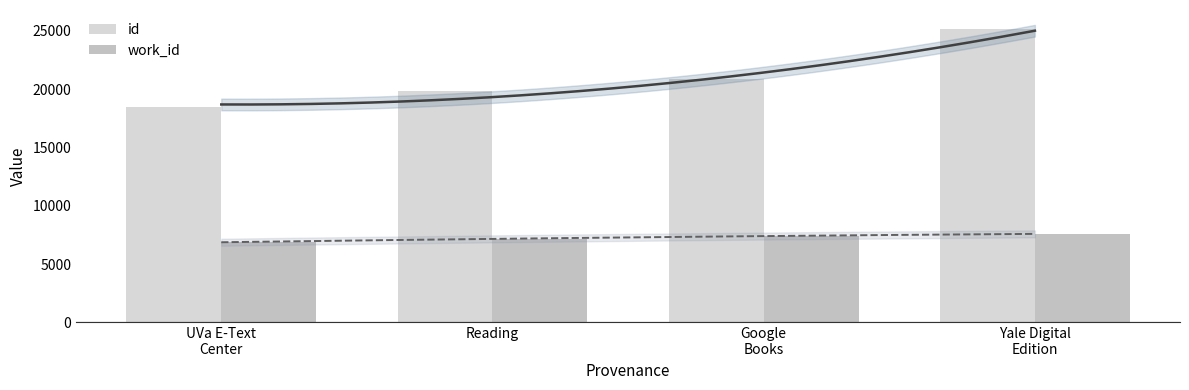

How many groups of bars are there?

4